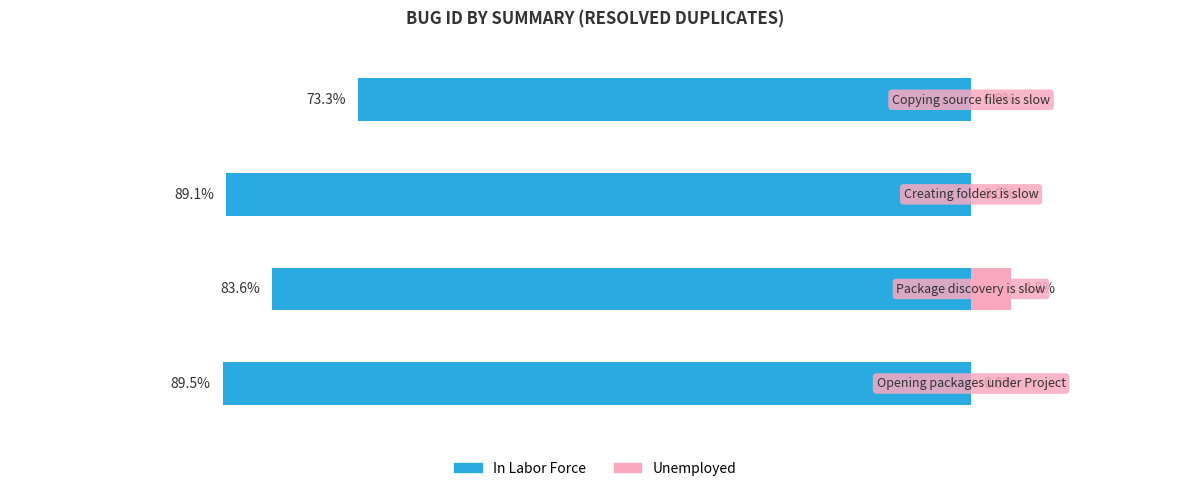

Are the bars grouped side by side (vs. stacked)?

Yes